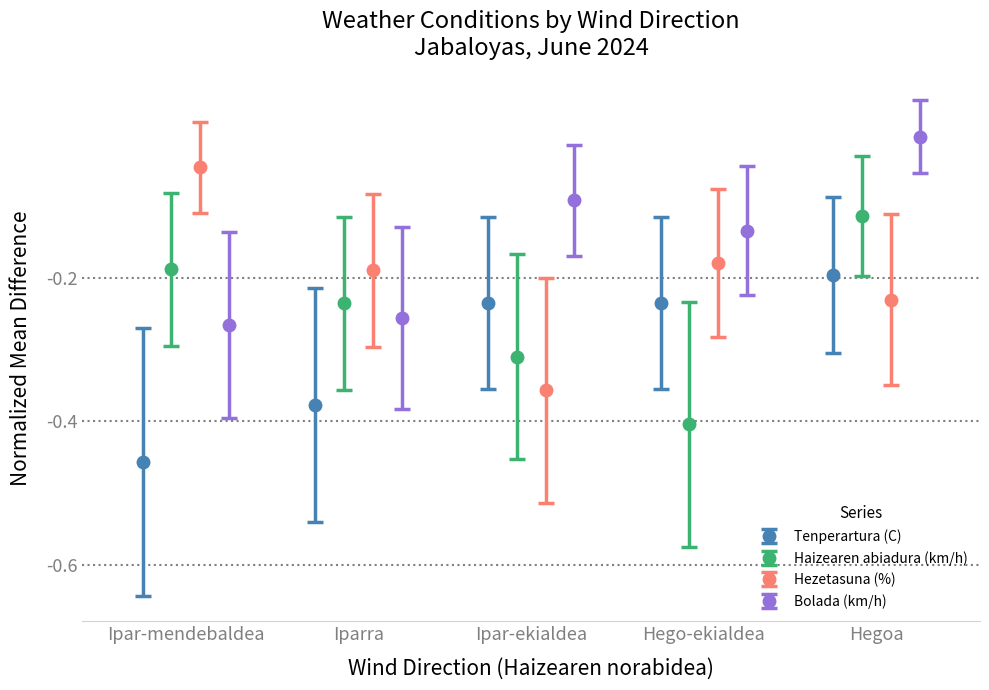

Which series has the widest spread of values?

Tenperartura (C)